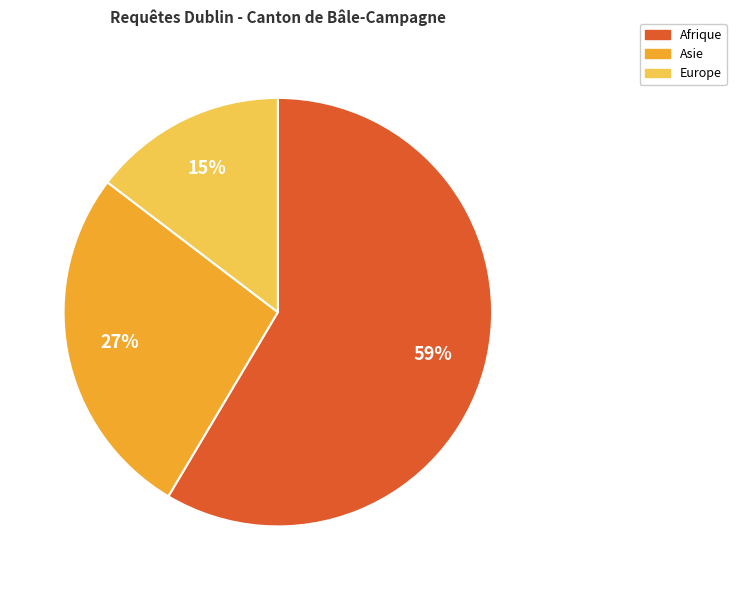

Does any single category account for the majority?

Yes